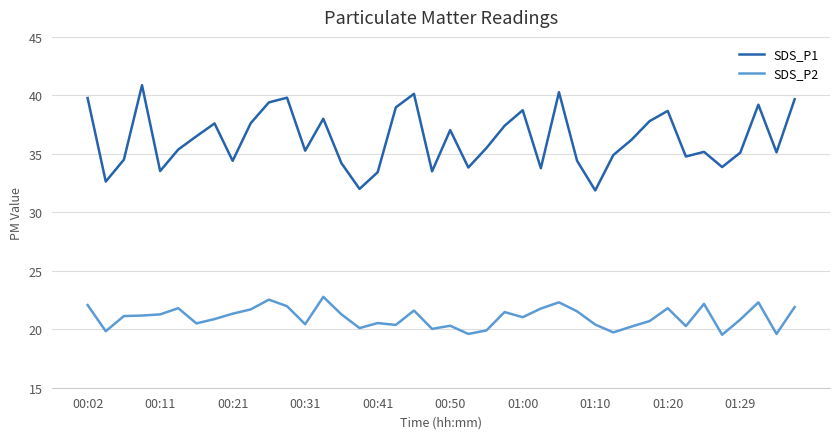

What is the smallest value displayed?

19.5